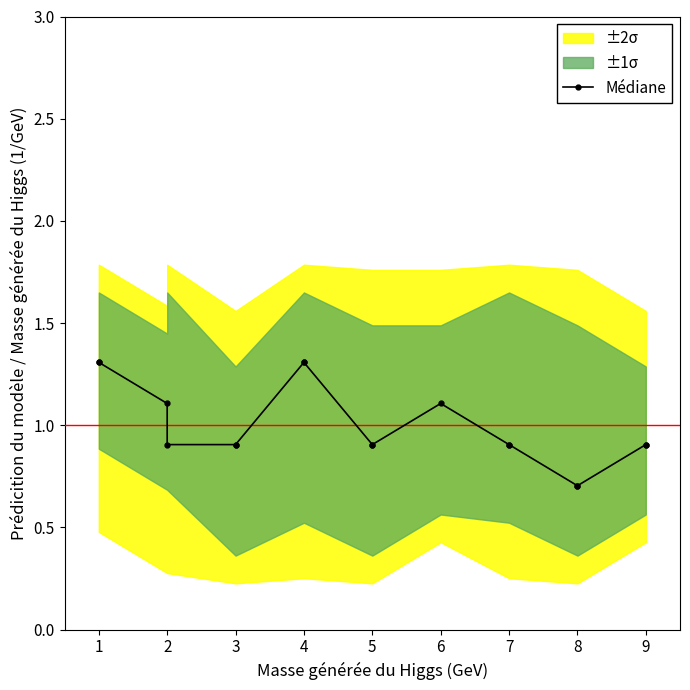

True or false: the data shows 0.3 at 7.

False